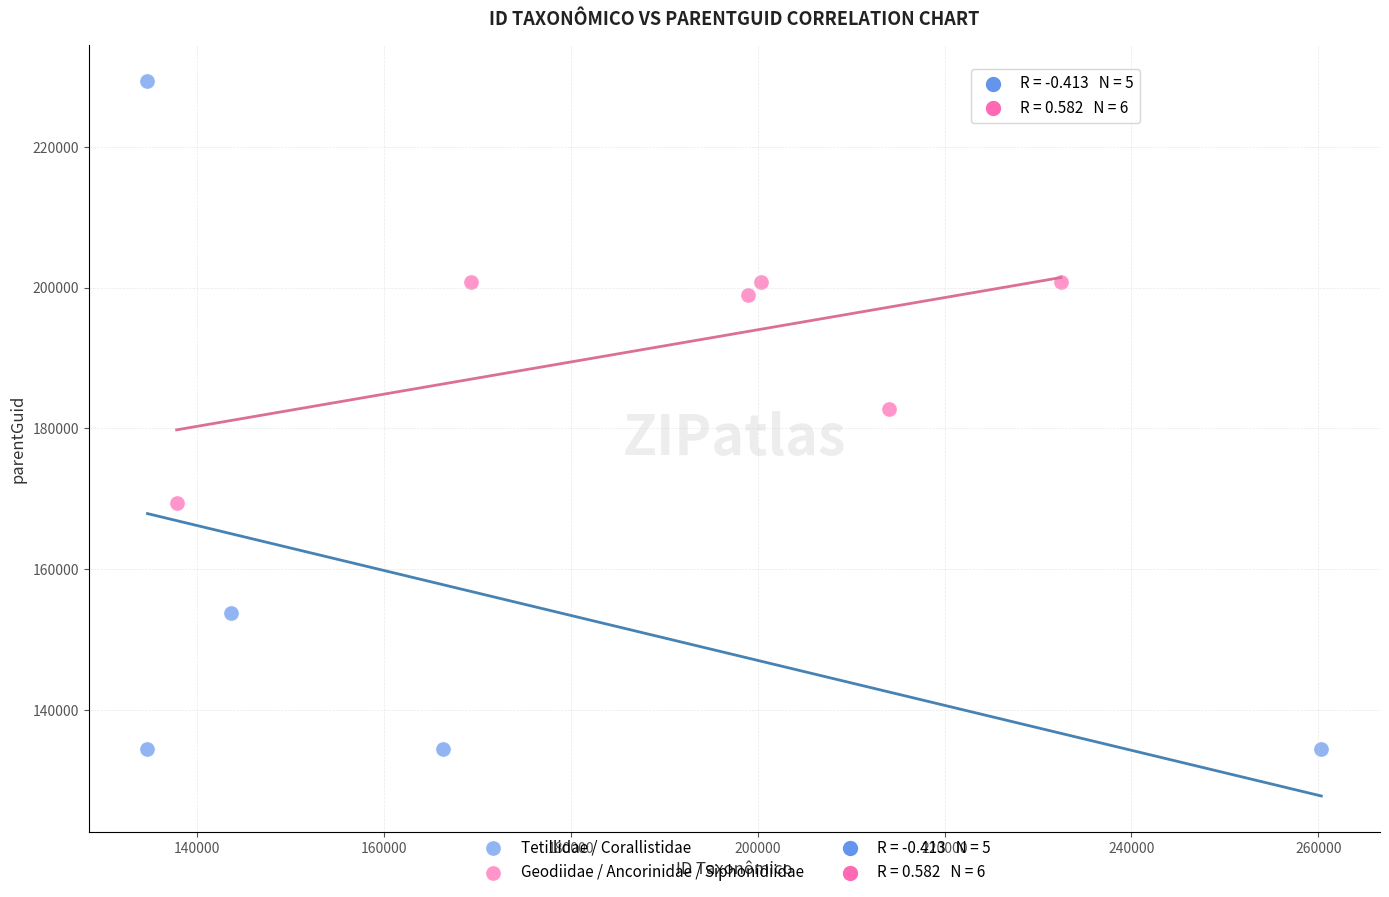

Which series has the largest Y range (max minus min)?

Tetillidae / Corallistidae